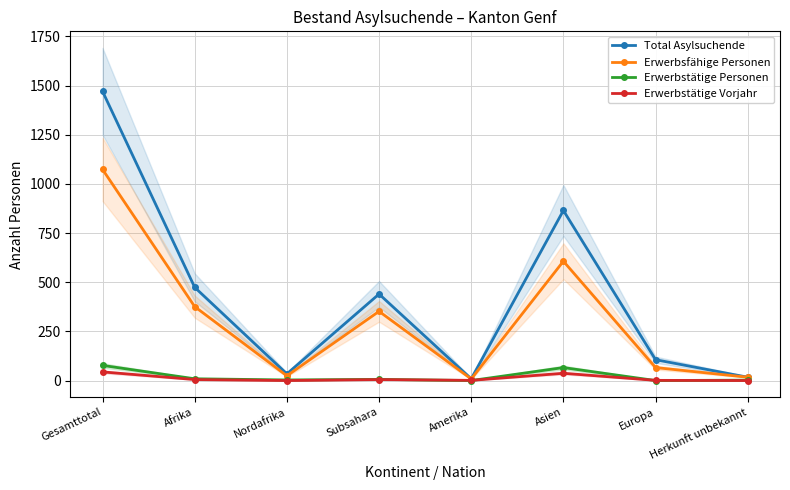

Reading right to left, extract all data points from this chart.

Total Asylsuchende: 17	106	865	9	440	34	474	1471
Erwerbsfähige Personen: 17	66	607	8	352	24	376	1074
Erwerbstätige Personen: 2	0	66	0	6	3	9	77
Erwerbstätige Vorjahr: 0	1	37	1	5	0	5	44